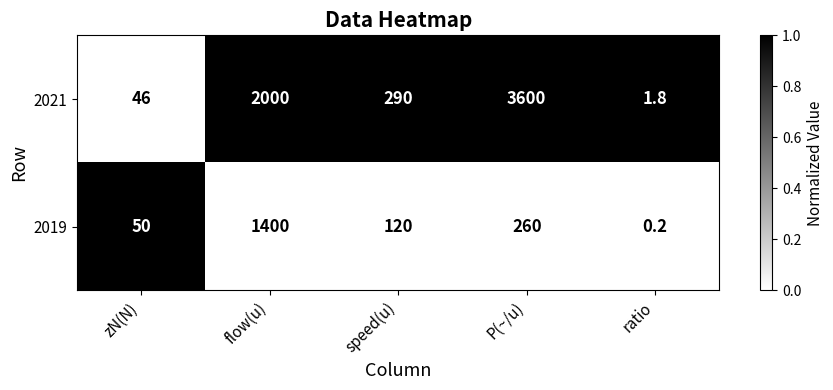

At which label does 2019 first exceed 120?

flow(u)